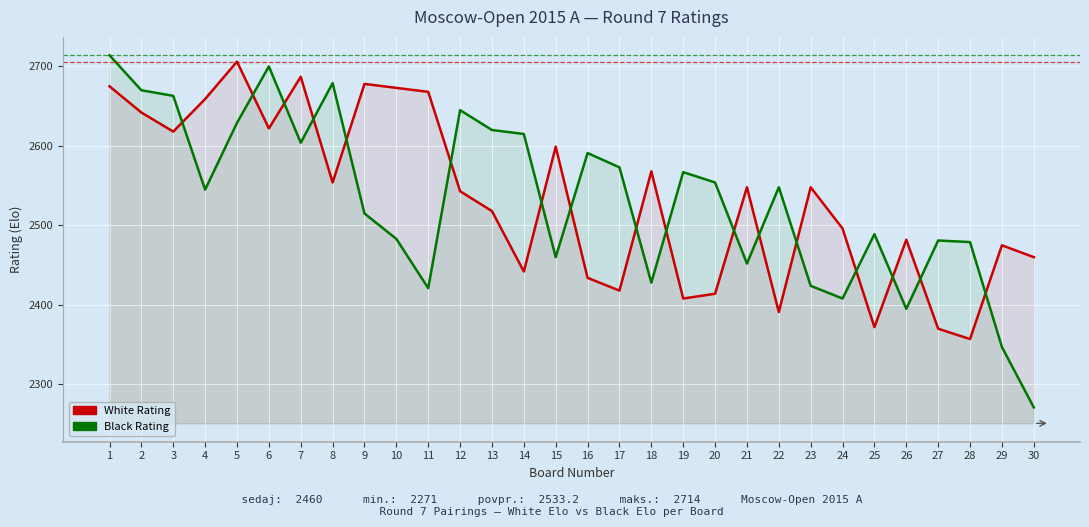

List the series in order of their overall mean, lowest first.

Black Rating, White Rating